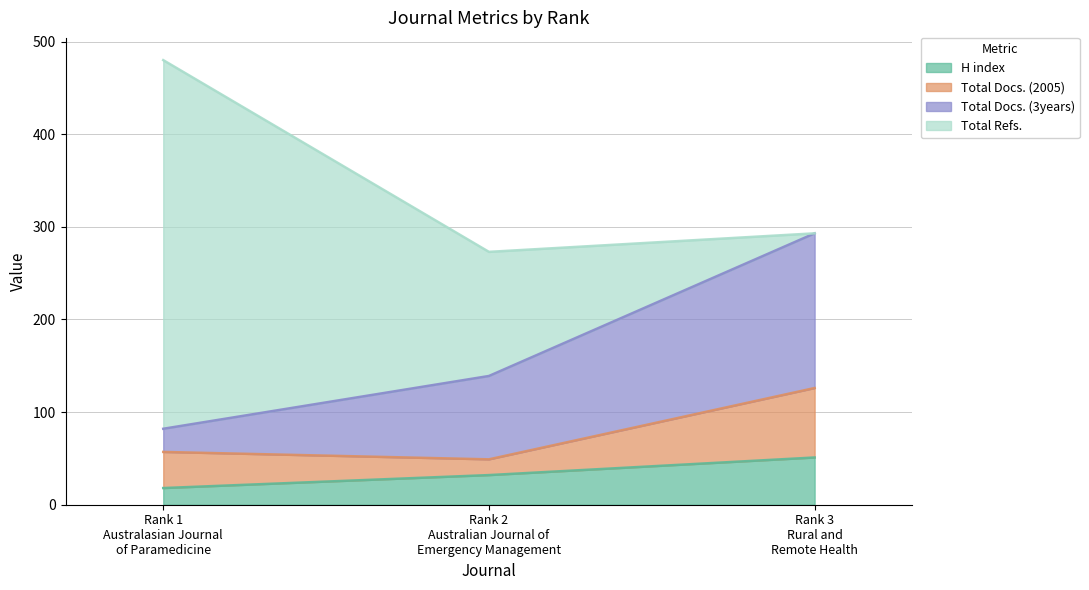

Between Rank 2
Australian Journal of
Emergency Management and Rank 3
Rural and
Remote Health, which series saw the biggest shift?

Total Refs.